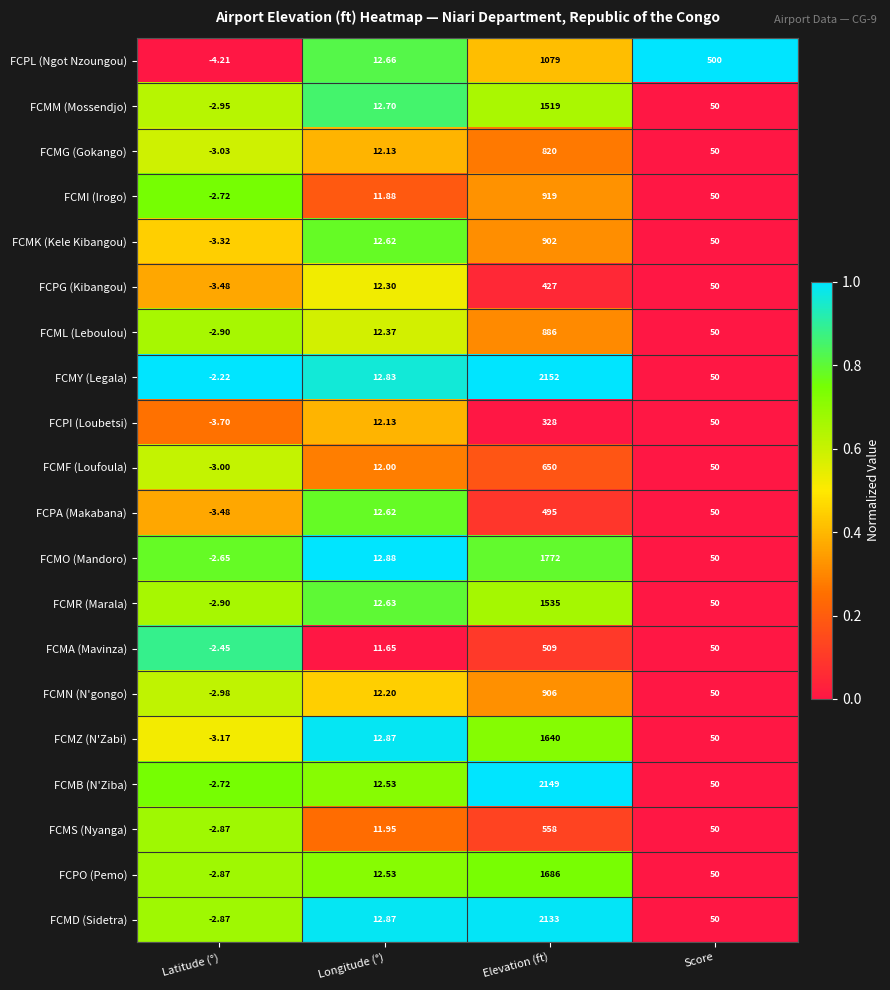

List the labels in order of FCMN (N'gongo) value, largest first.

Elevation (ft), Score, Longitude (°), Latitude (°)